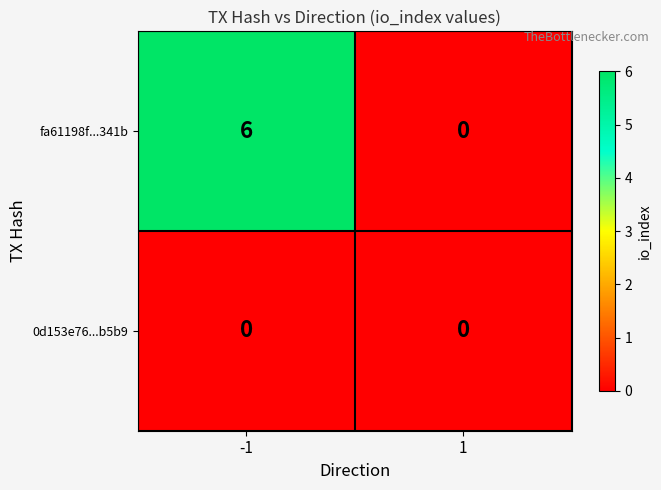

Which series has the largest range (max minus min)?

fa61198f...341b